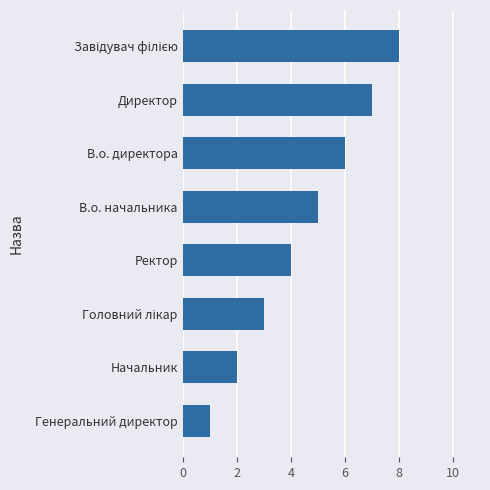

Which category has the lowest value across all series?

Генеральний директор